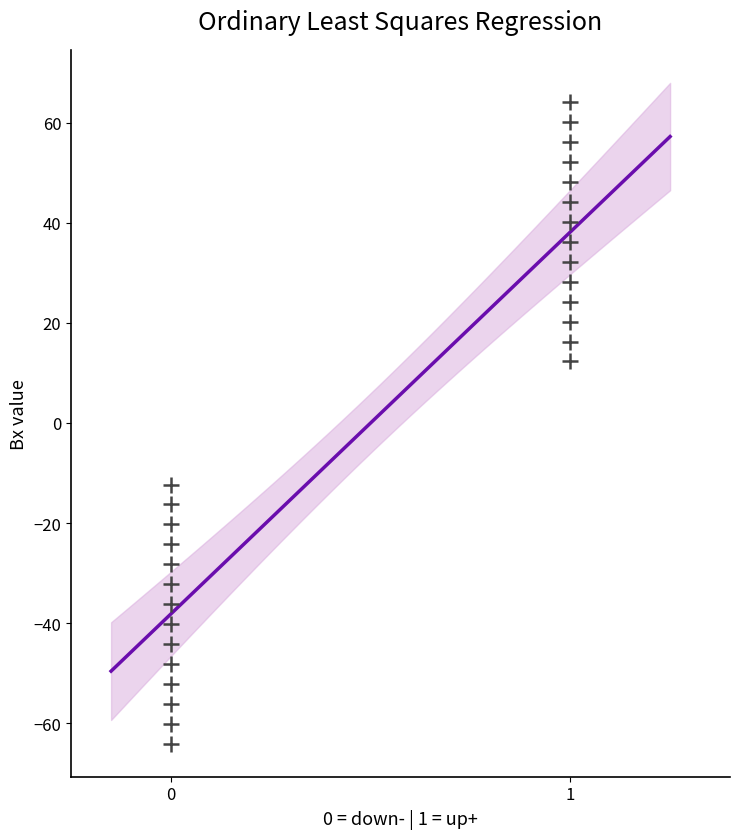

What is the range of X values (max minus min)?

1.0